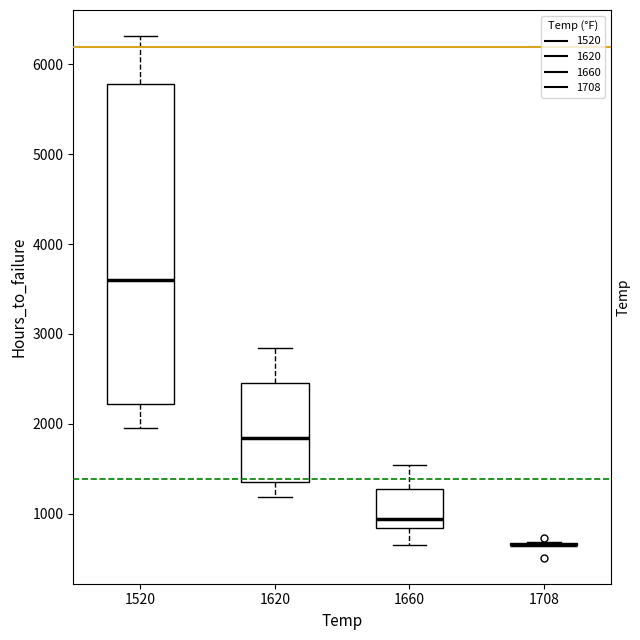

Reading left to right, read every box against the y-axis: the position of its median line, the range the box covers, and the ends of its whiskers. The values are not printed on the chart, so give them approximately, as read against the axis.

1520: median 3600, box 2200 to 5800, whiskers 2000 to 6300
1620: median 1800, box 1400 to 2400, whiskers 1200 to 2800
1660: median 900, box 800 to 1300, whiskers 700 to 1500
1708: box collapsed to a line at 700, whiskers 700 to 700